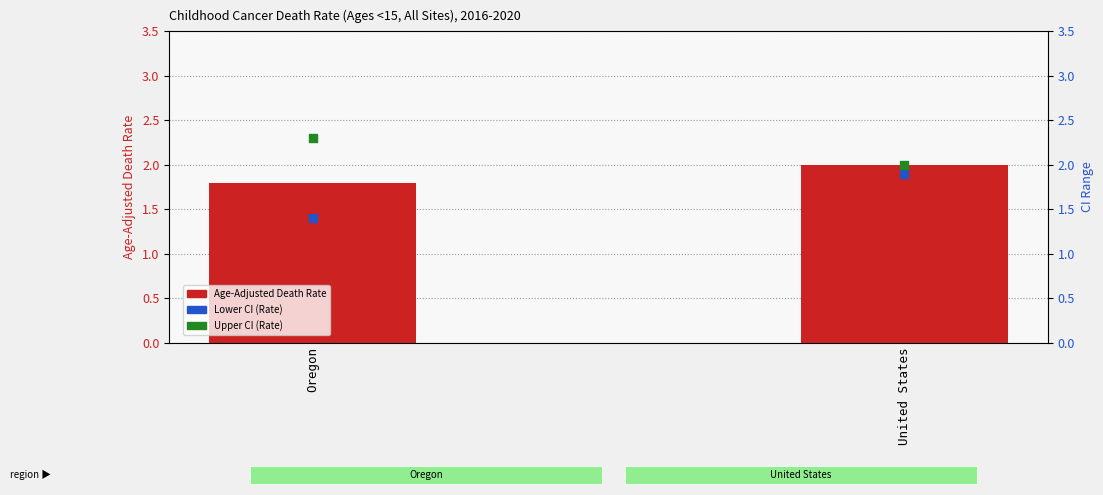

Which series contains the highest Y value?

Upper CI (Rate)